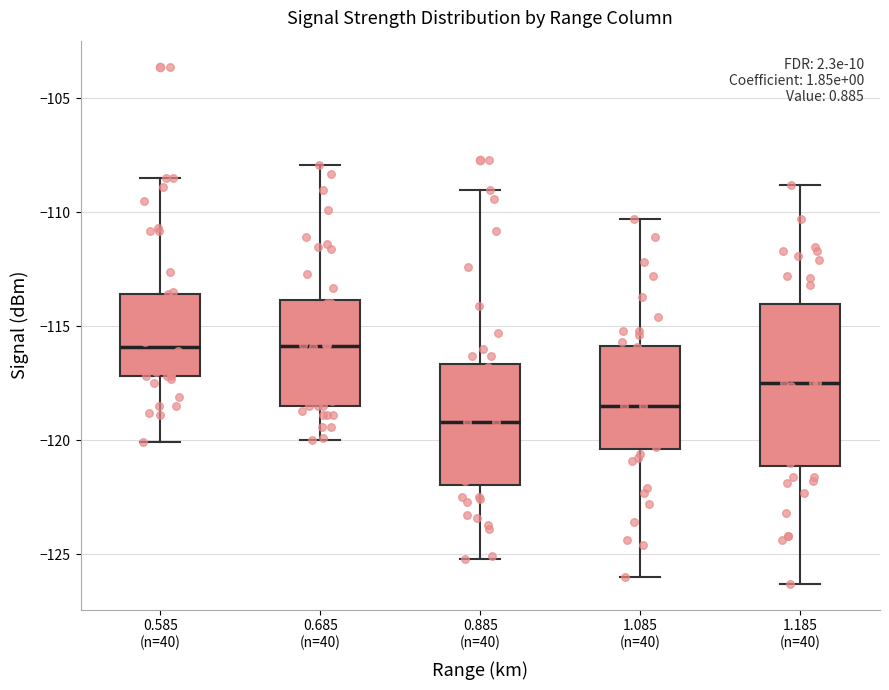

Reading left to right, transcribe this box plot: for each box, give where its median line is, the range the box spans, and where its two whiskers end, as read against the y-axis. The values are not printed on the chart, so give them approximately, as read against the axis.

0.585 (n=40): median -116.0, box -117.0 to -113.5, whiskers -120.0 to -108.5
0.685 (n=40): median -116.0, box -118.5 to -114.0, whiskers -120.0 to -108.0
0.885 (n=40): median -119.0, box -122.0 to -116.5, whiskers -125.0 to -109.0
1.085 (n=40): median -118.5, box -120.5 to -116.0, whiskers -126.0 to -110.5
1.185 (n=40): median -117.5, box -121.0 to -114.0, whiskers -126.5 to -109.0